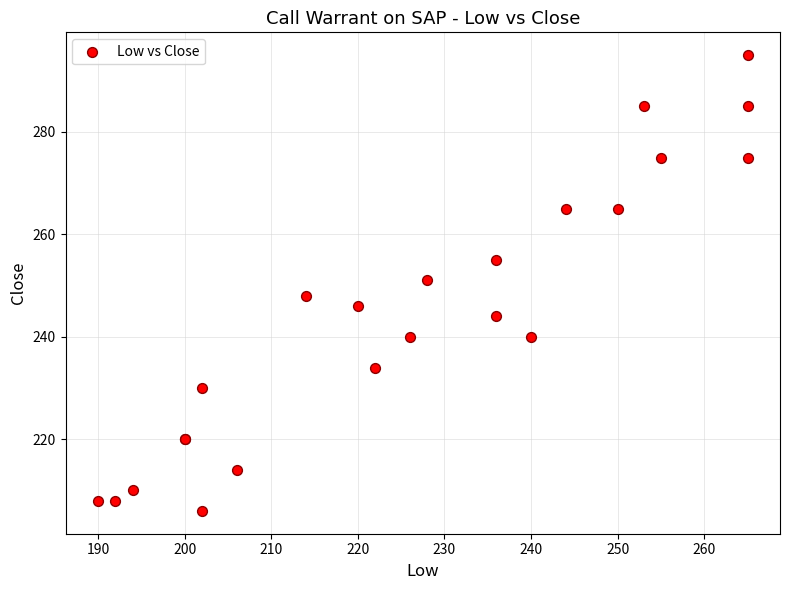

What Y value in the scatter plot is closest to 250?

251